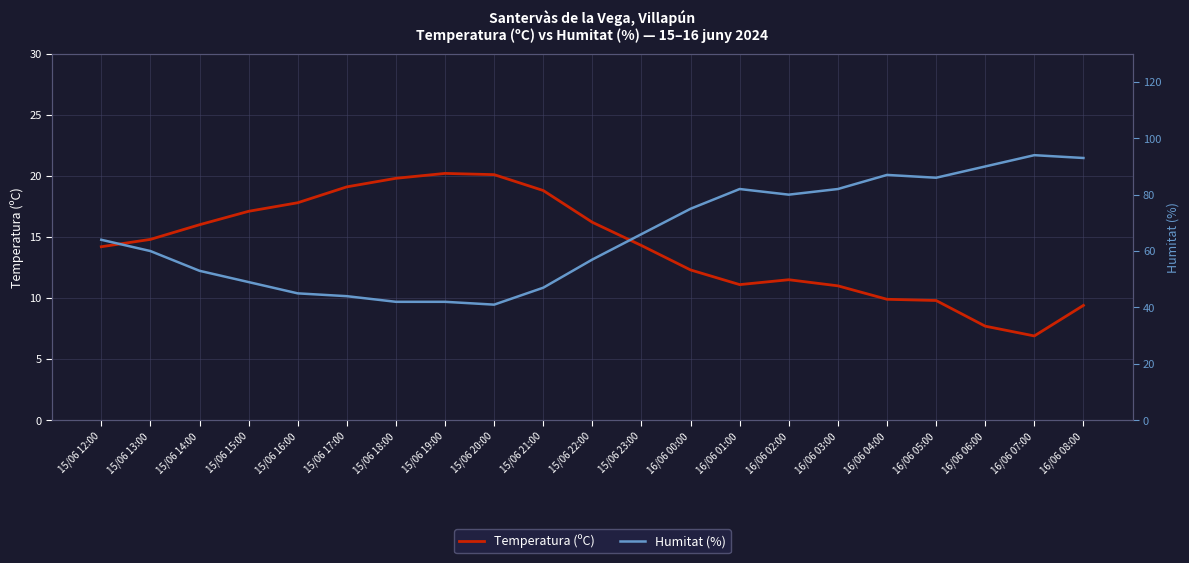

Which category has the lowest value in the Humitat (%) series?

15/06 20:00